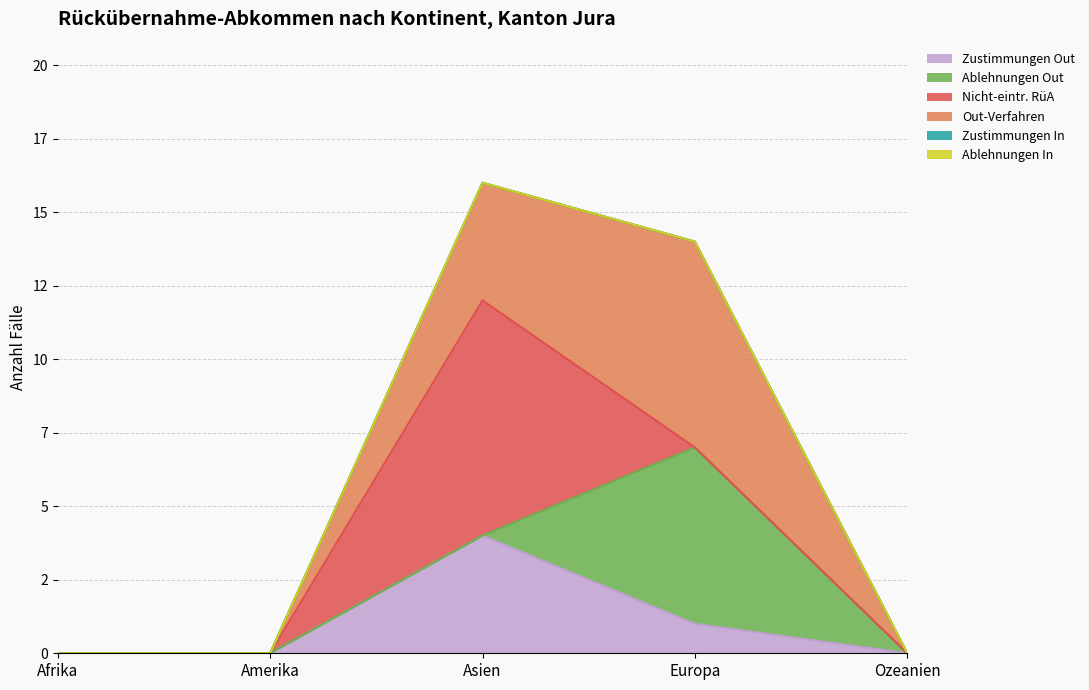

How many interior local peaks does the Zustimmungen Out series have?

1